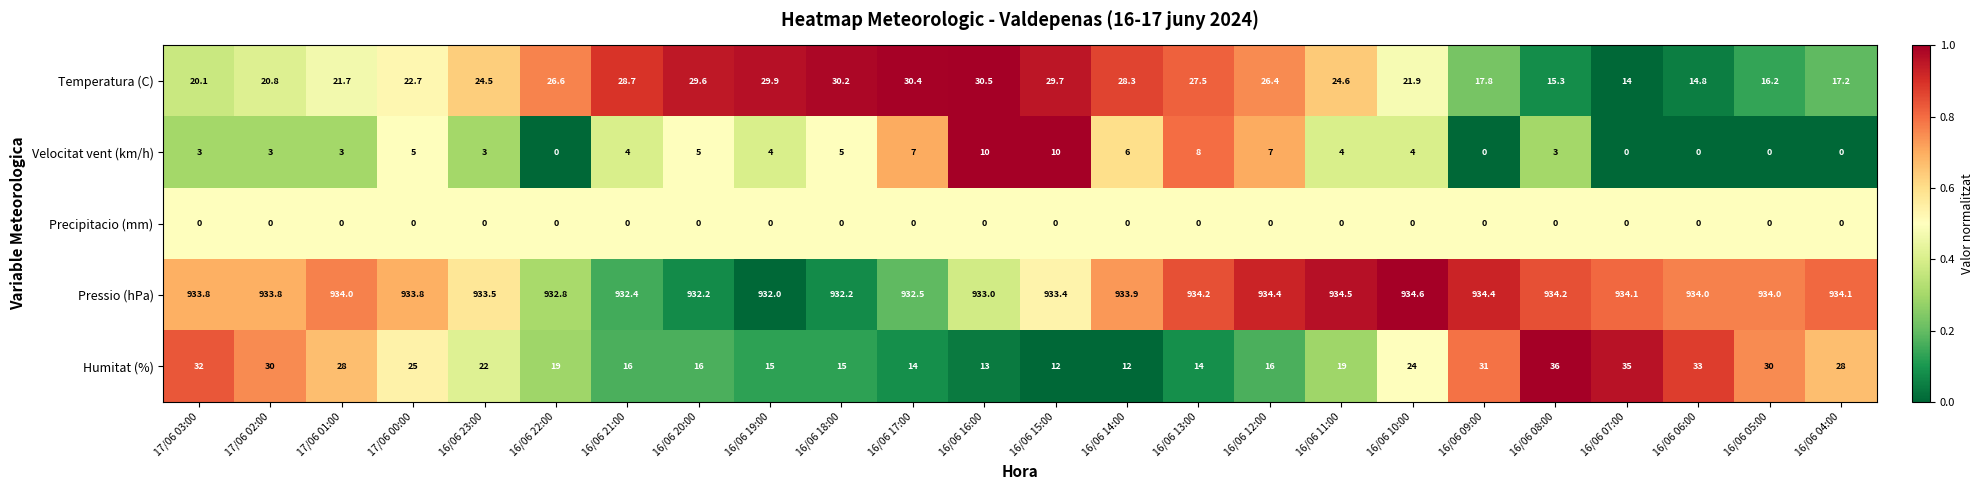

Rank the series at 16/06 18:00 from highest to lowest value.

Pressio (hPa), Temperatura (C), Humitat (%), Velocitat vent (km/h), Precipitacio (mm)